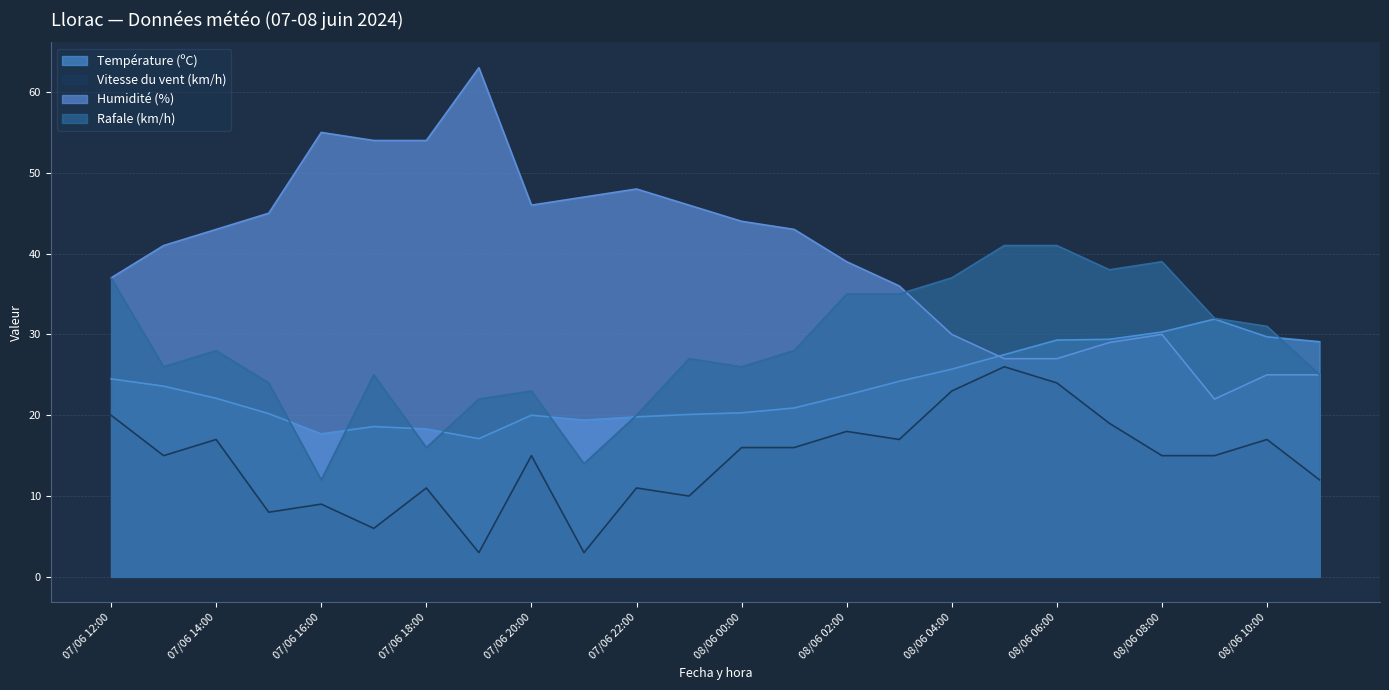

The Vitesse du vent (km/h) series shows 29.5 at 08/06 07:00. True or false?

False